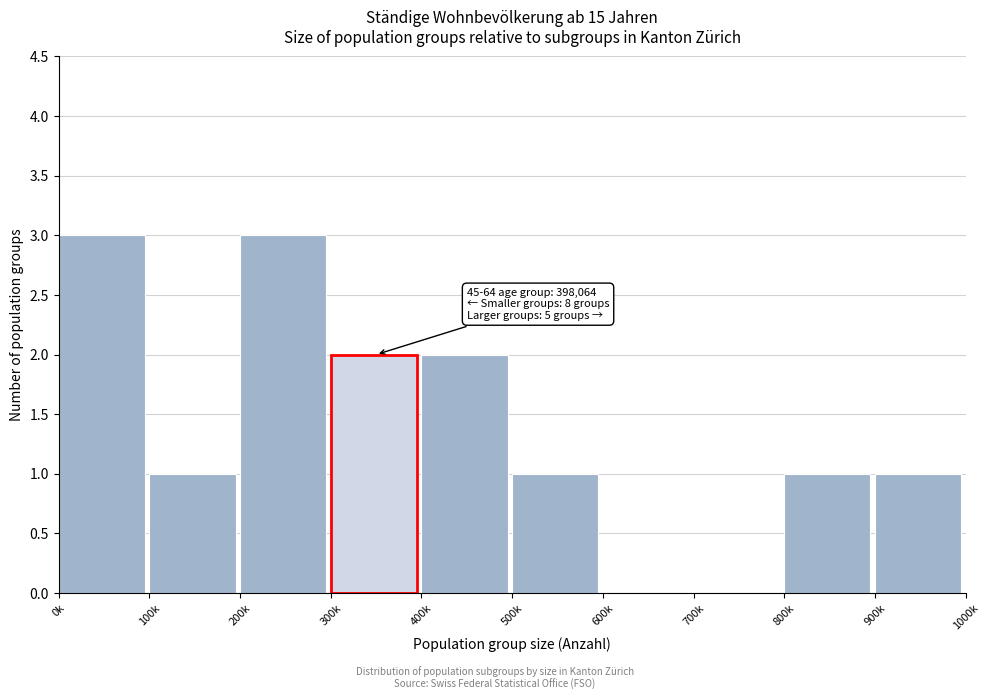

Reading right to left, extract all data points from this chart.

900k=1	800k=1	700k=0	600k=0	500k=1	400k=2	300k=2	200k=3	100k=1	0k=3